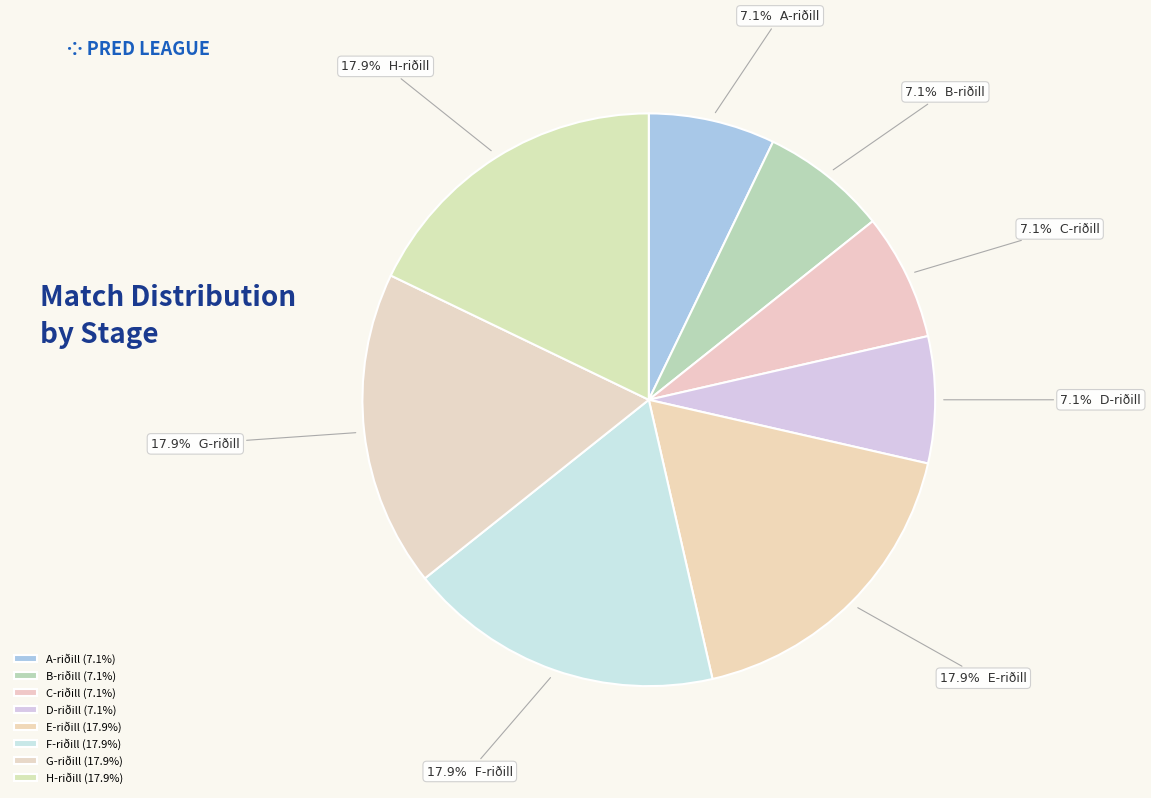

Which has a higher value, A-riðill or B-riðill?

A-riðill